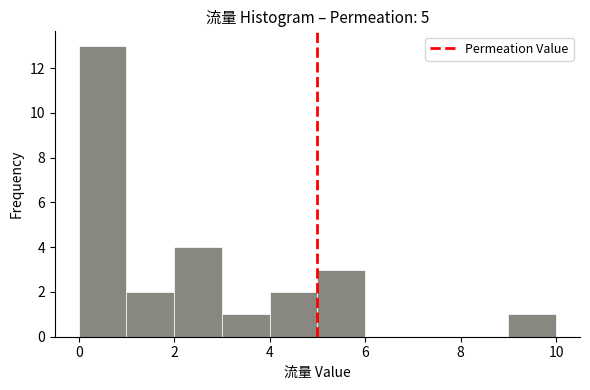

Over which range of the x-axis is the bar tallest?

0 to 1